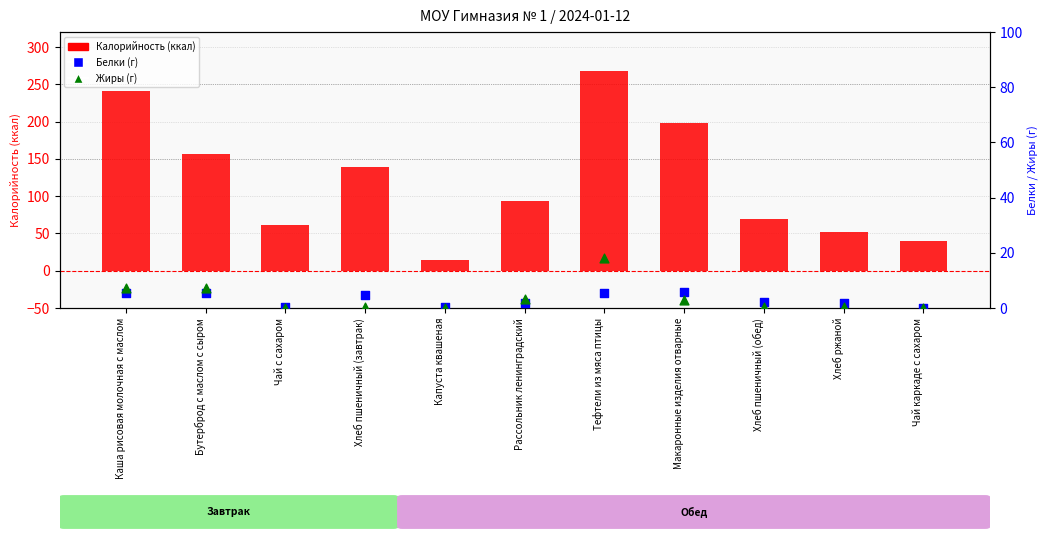

Which series has the largest Y range (max minus min)?

Калорийность